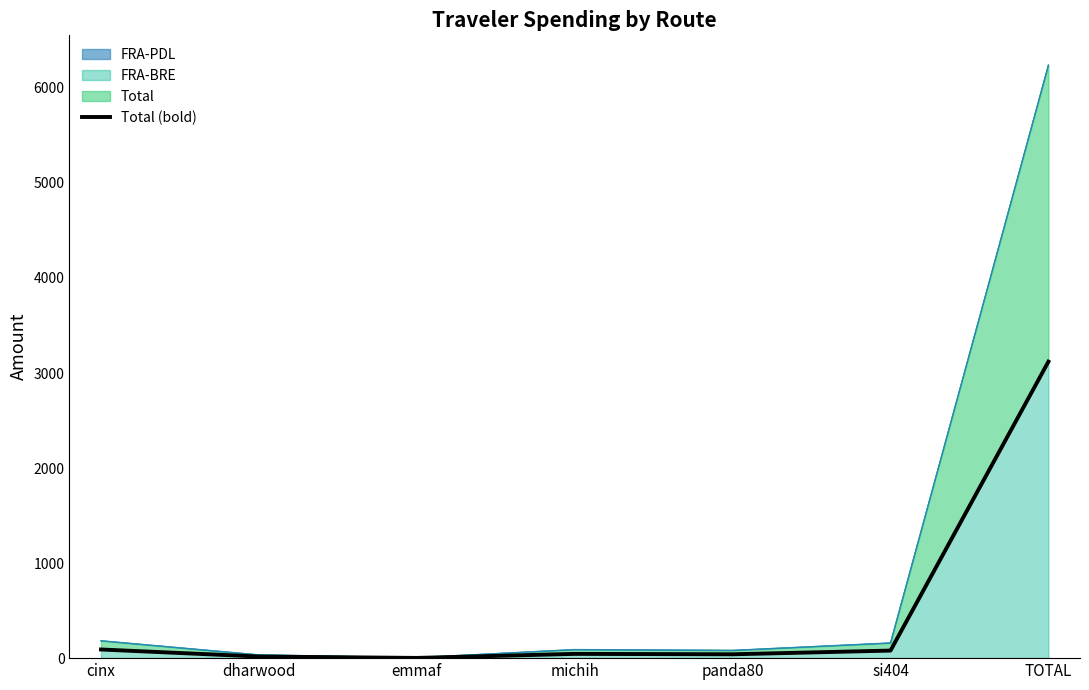

How many data points are less than 44?

3